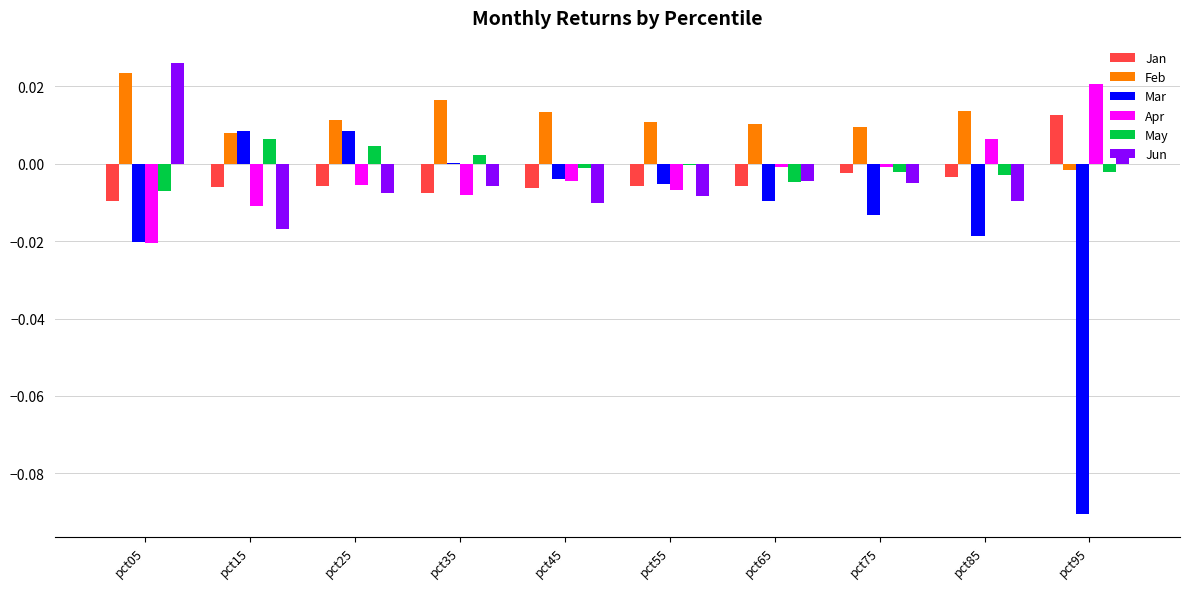

Which series has the largest total across all categories?

Feb